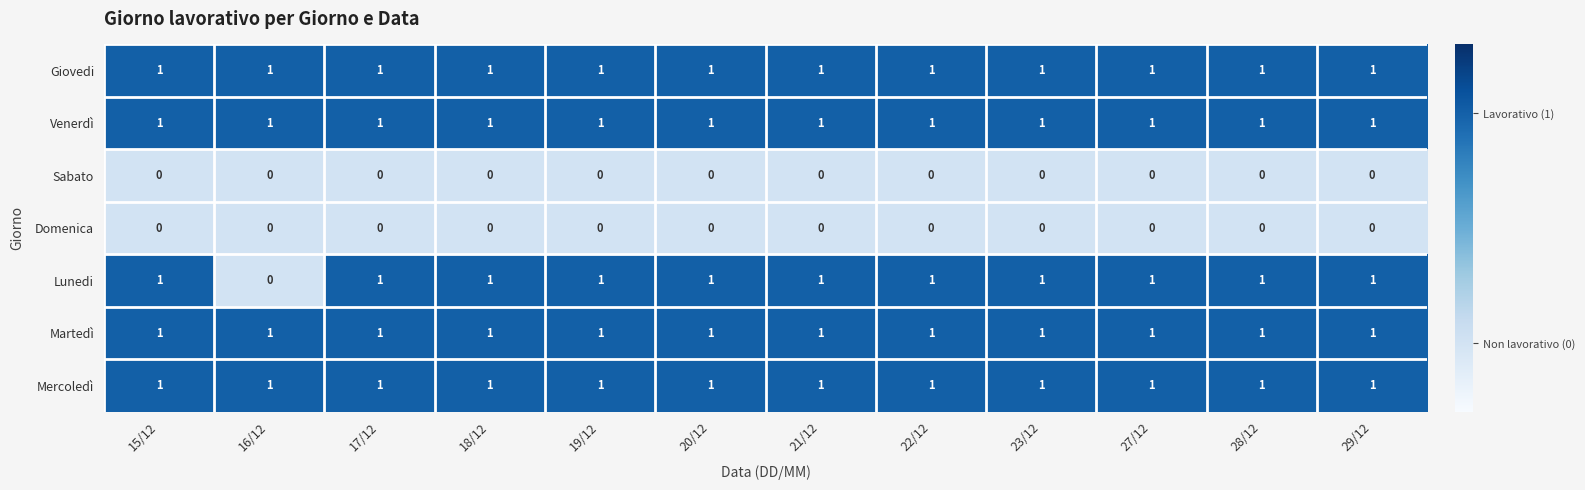

What is the total value across all series at 20/12?

5